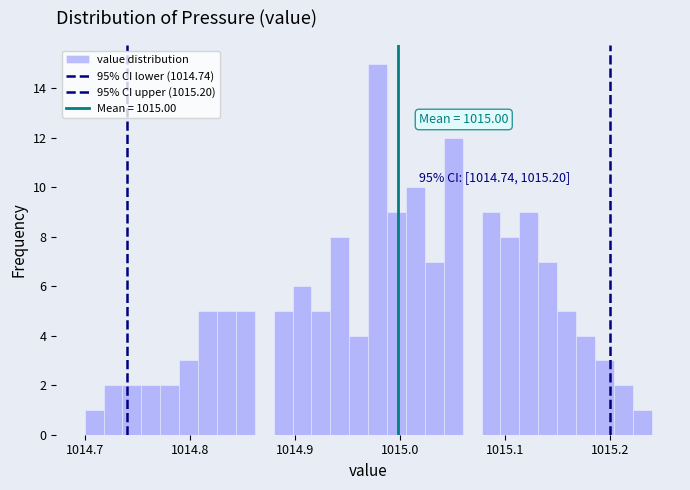

Around what value on the x-axis is the tallest bar? Give the approximate position of its centre, as read against the axis.

1014.98